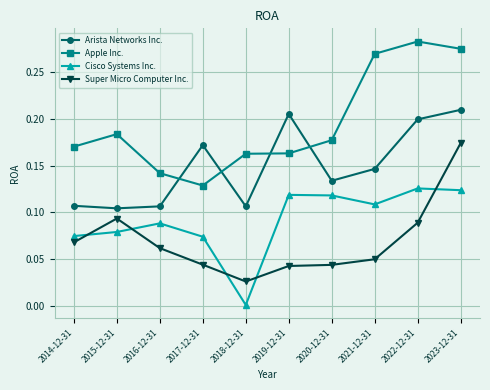

What are all the series names shown in the legend?

Arista Networks Inc., Apple Inc., Cisco Systems Inc., Super Micro Computer Inc.